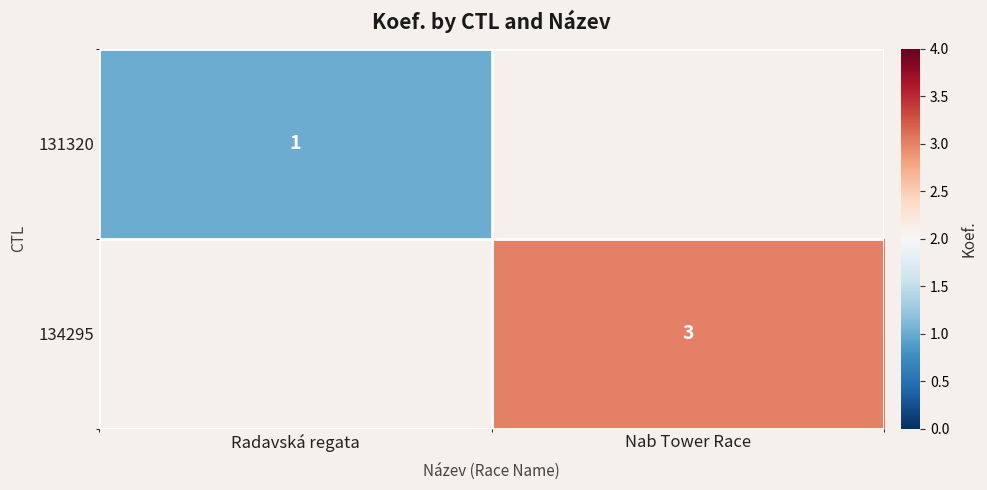

Is it true that 134295 equals 3 at Nab Tower Race?

True